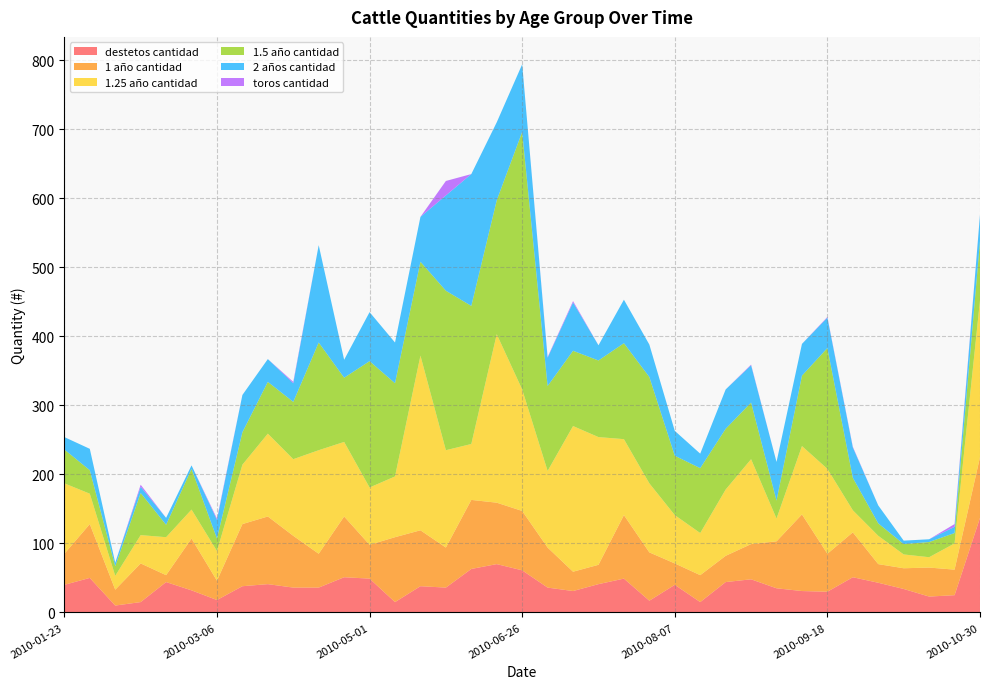

Reading left to right, list all the values displayed in this chart.

destetos cantidad: 40	50	10	15	44	32	18	38	41	36	36	51	49	15	38	36	63	70	61	36	31	41	49	17	40	15	44	48	35	31	30	51	43	34	23	25	137
1 año cantidad: 45	78	23	56	10	75	28	90	98	75	49	88	49	94	81	58	100	89	86	58	28	28	92	70	31	39	38	51	68	111	55	65	27	30	42	37	88
1.25 año cantidad: 102	44	20	41	55	42	43	86	120	111	150	108	83	88	253	141	81	244	176	111	211	185	110	100	70	61	96	123	33	99	123	32	41	20	15	38	227
1.5 año cantidad: 49	34	14	61	18	59	18	47	75	83	156	93	183	135	136	231	200	194	373	123	109	111	139	154	86	94	88	82	26	102	175	47	18	15	22	15	86
2 años cantidad: 18	31	5	9	10	5	27	54	33	27	141	26	71	59	65	138	191	113	98	41	70	22	63	47	36	21	57	54	56	46	44	44	26	5	4	9	38
toros cantidad: 0	0	0	3	0	0	2	0	0	2	0	0	0	0	0	21	0	0	0	1	2	0	0	0	0	0	0	1	0	0	1	1	0	0	0	4	0